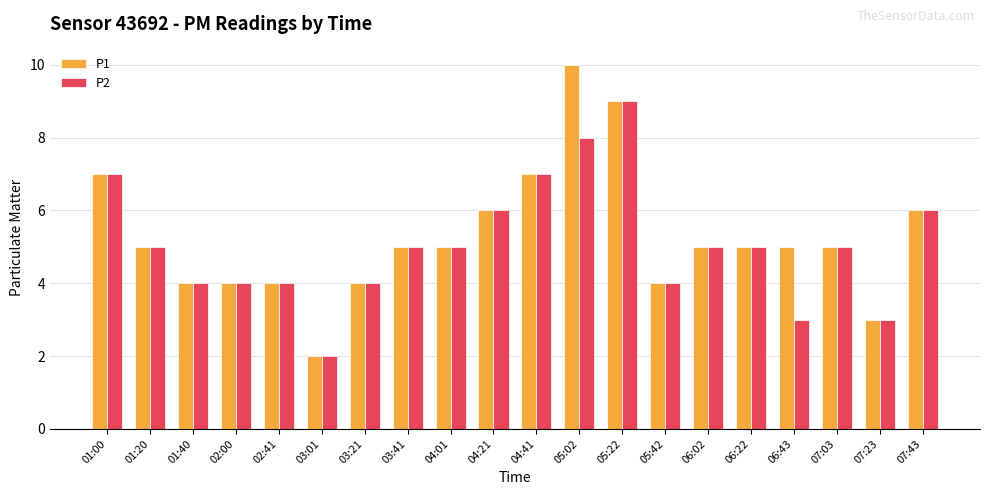

Which series has the widest spread of values?

P1